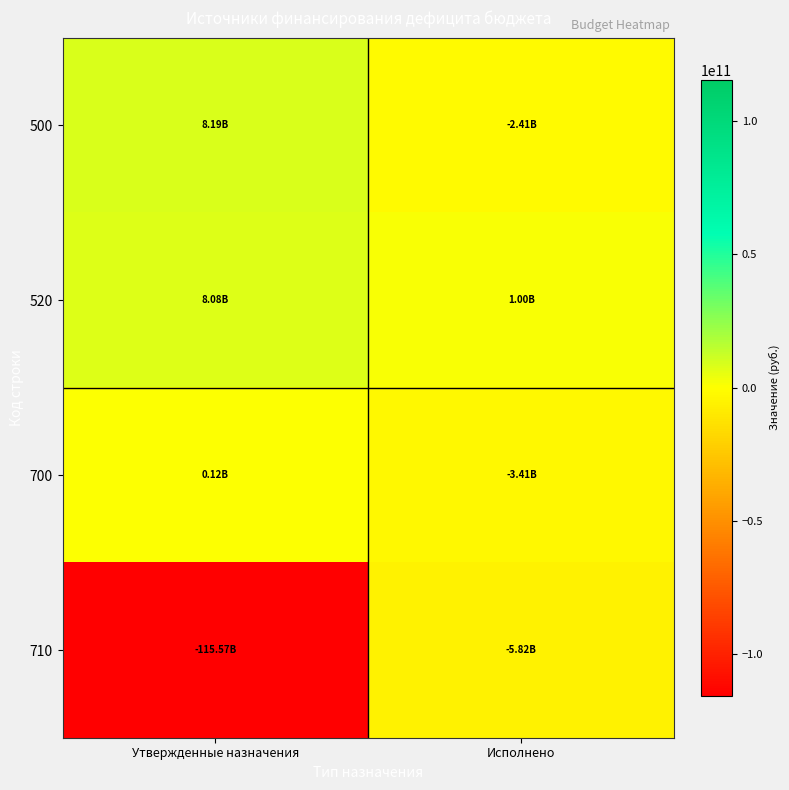

What is the smallest value displayed?

-115572590985.6